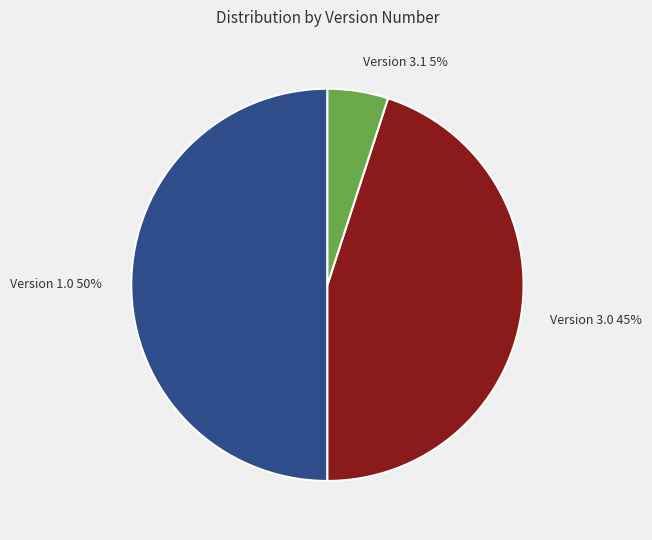

Is Version 3.0 the majority of the pie?

No